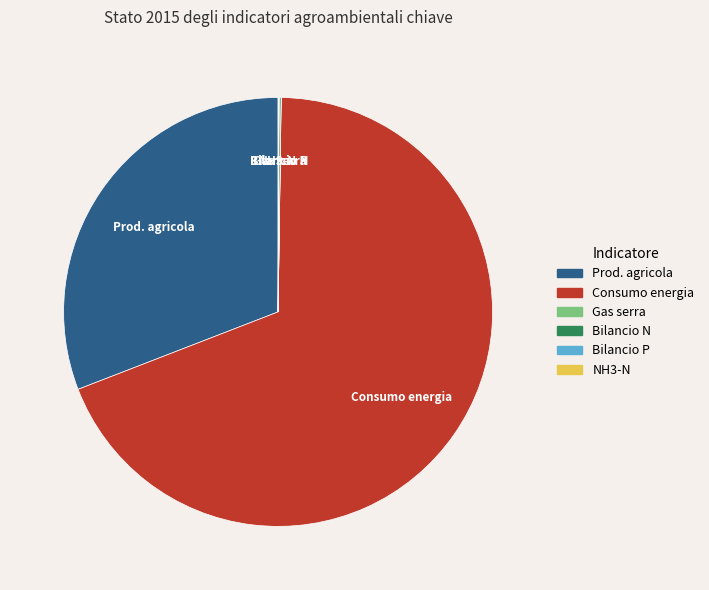

Is there a majority slice in this chart?

Yes